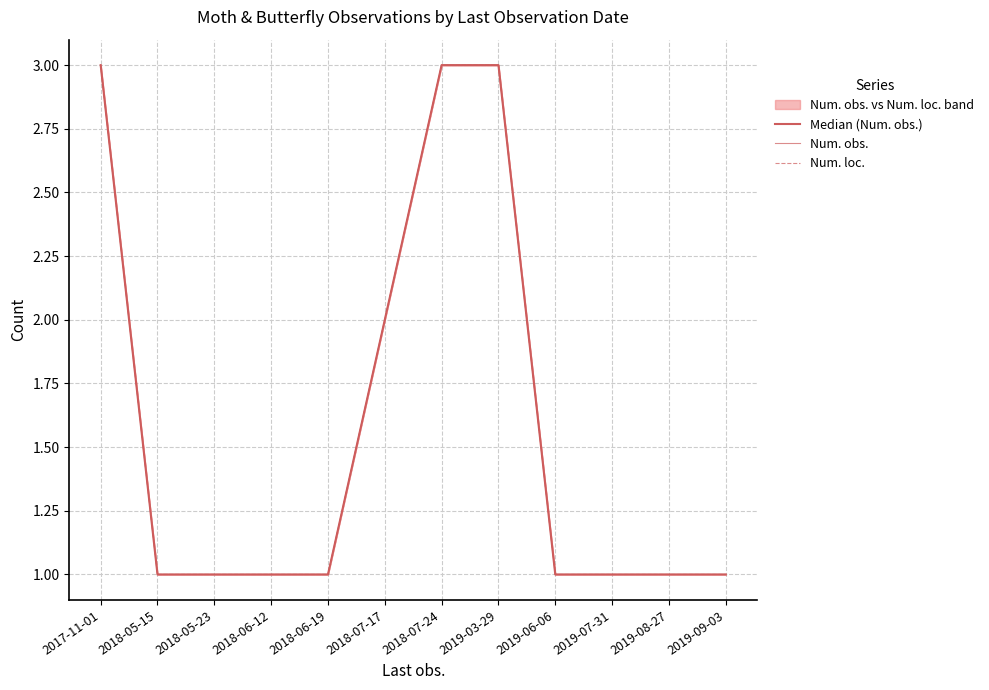

Reading left to right, extract all data points from this chart.

Median (Num. obs.): 2017-11-01=3	2018-05-15=1	2018-05-23=1	2018-06-12=1	2018-06-19=1	2018-07-17=2	2018-07-24=3	2019-03-29=3	2019-06-06=1	2019-07-31=1	2019-08-27=1	2019-09-03=1
Num. obs.: 2017-11-01=3	2018-05-15=1	2018-05-23=1	2018-06-12=1	2018-06-19=1	2018-07-17=2	2018-07-24=3	2019-03-29=3	2019-06-06=1	2019-07-31=1	2019-08-27=1	2019-09-03=1
Num. loc.: 2017-11-01=3	2018-05-15=1	2018-05-23=1	2018-06-12=1	2018-06-19=1	2018-07-17=2	2018-07-24=3	2019-03-29=3	2019-06-06=1	2019-07-31=1	2019-08-27=1	2019-09-03=1